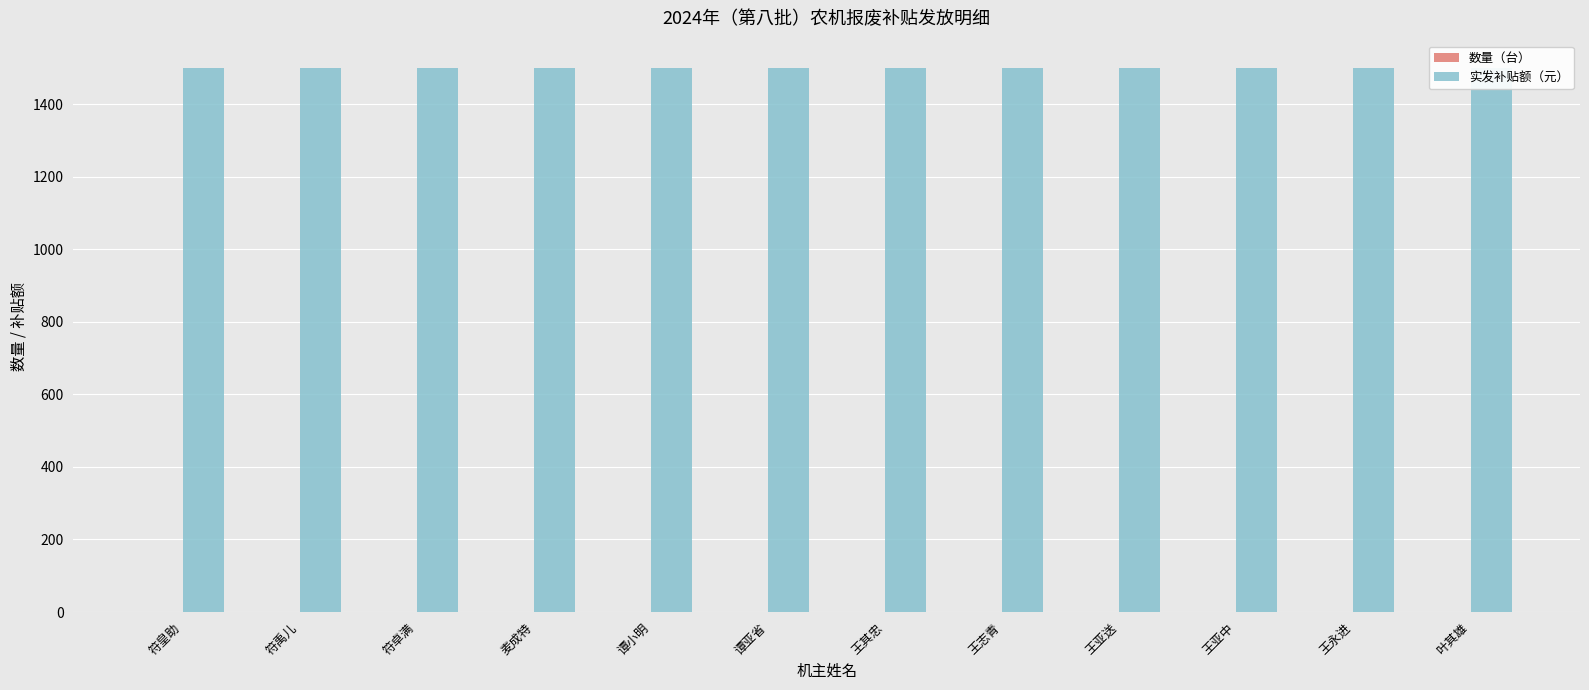

Which series has the largest range (max minus min)?

数量（台）